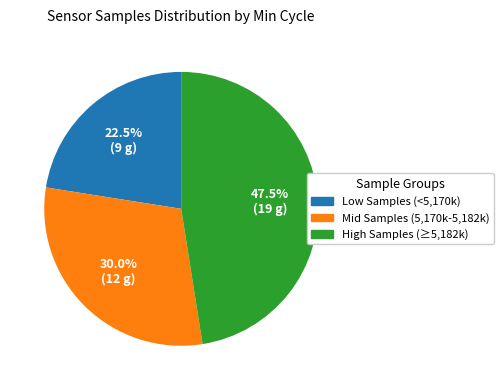

Does Mid Samples (5,170k-5,182k) represent more than half of the total?

No